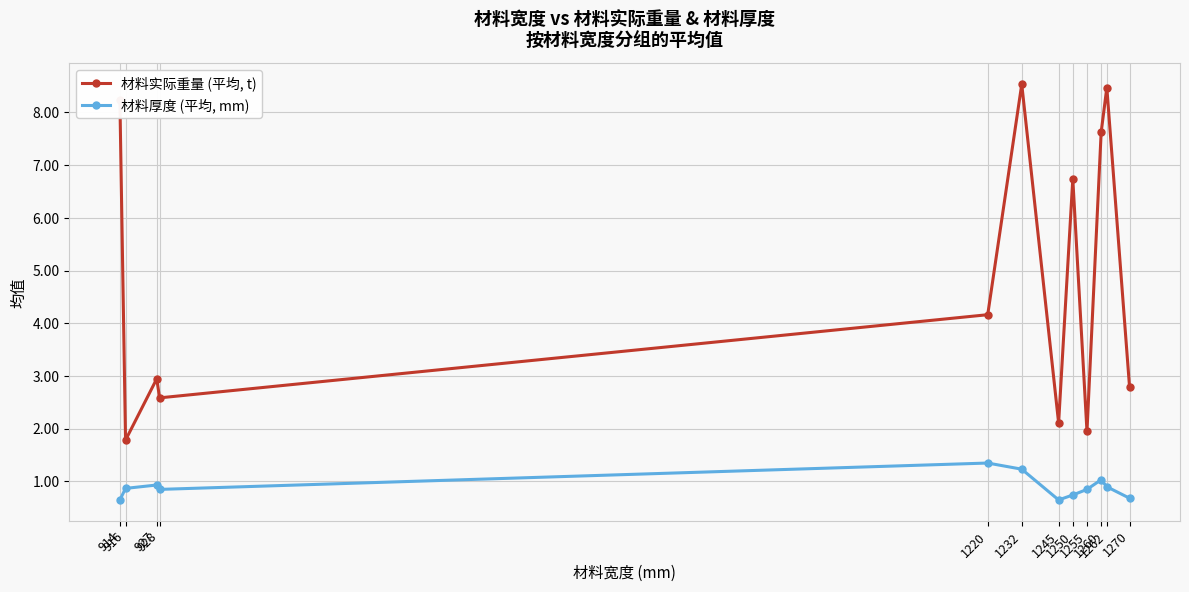

What is the sum of all 材料实际重量 (平均, t) values?

57.9